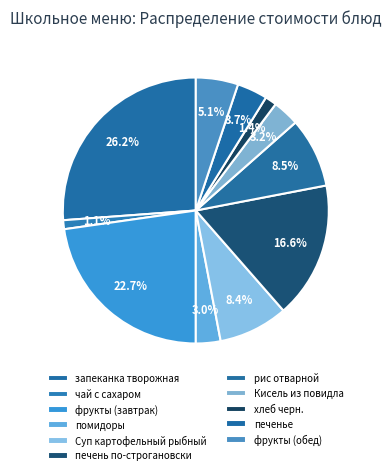

How many segments does this pie chart have?

11